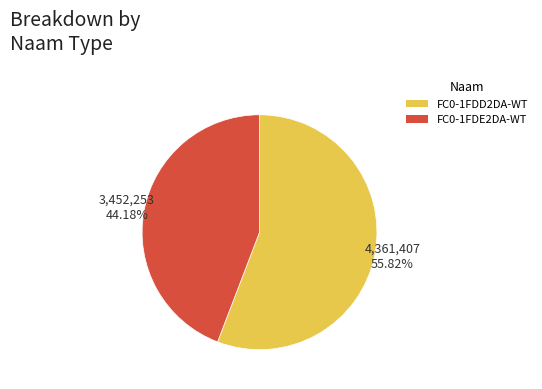

True or false: FC0-1FDD2DA-WT accounts for 47% of the total.

False